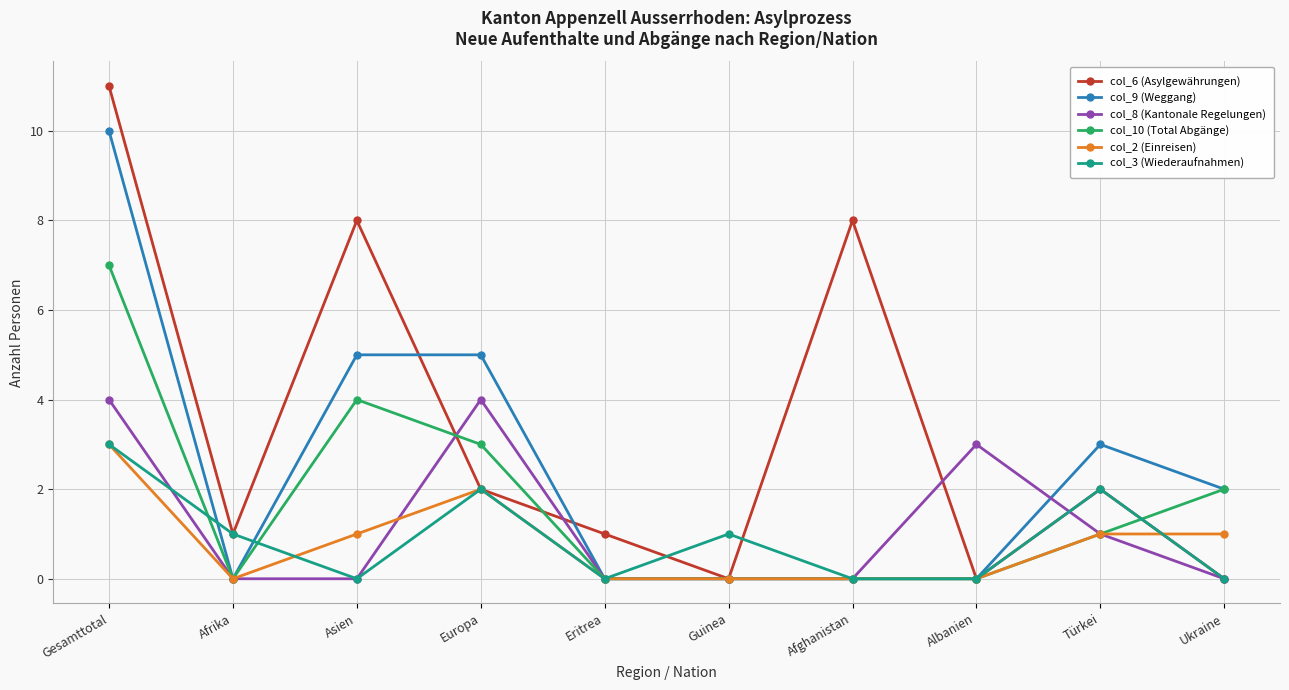

At which category does col_6 (Asylgewährungen) reach its first local peak?

Asien